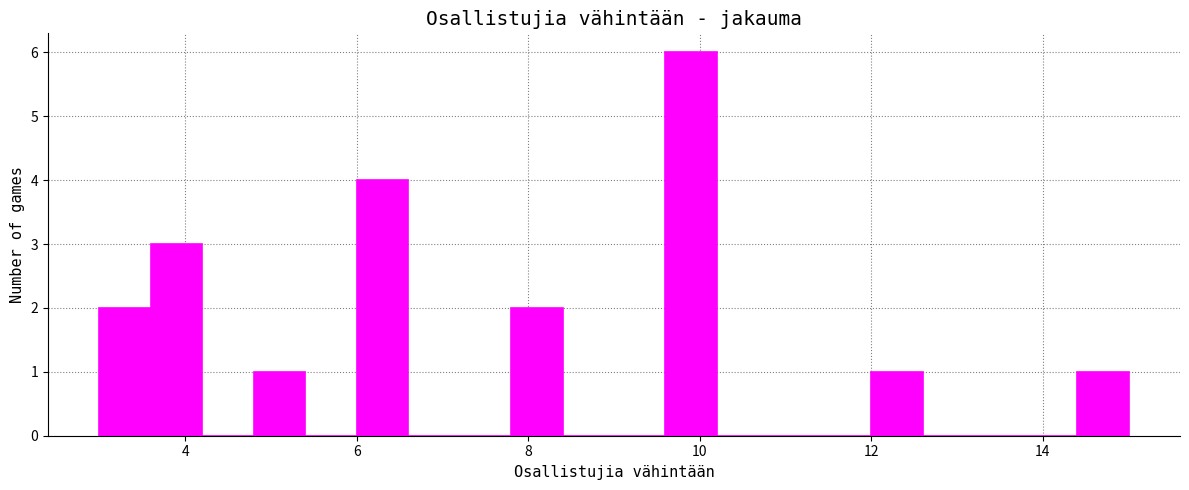

Around what value on the x-axis is the tallest bar? Give the approximate position of its centre, as read against the axis.

10.0